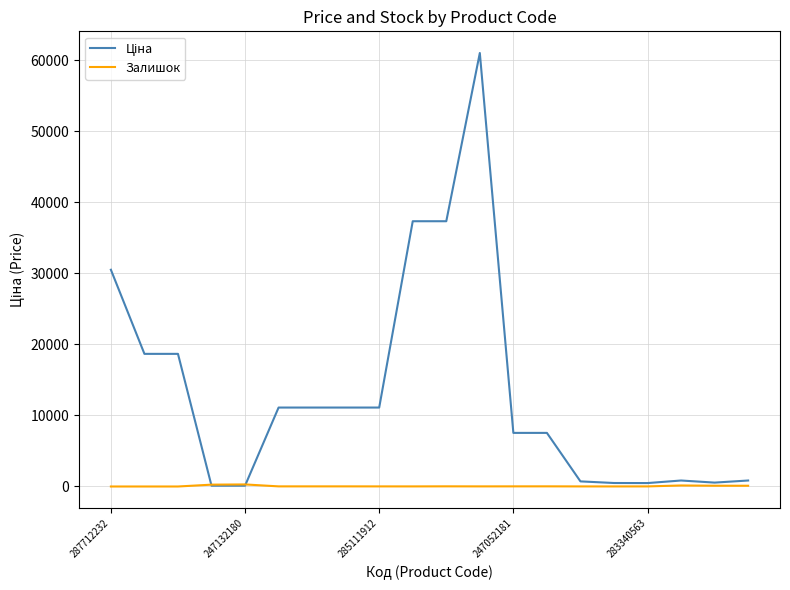

At which category does Залишок reach its first local valley?

9